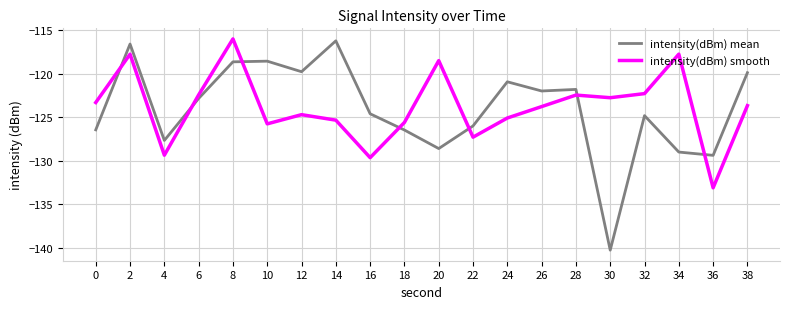

Which series changed the most between 22 and 36?

intensity(dBm) smooth